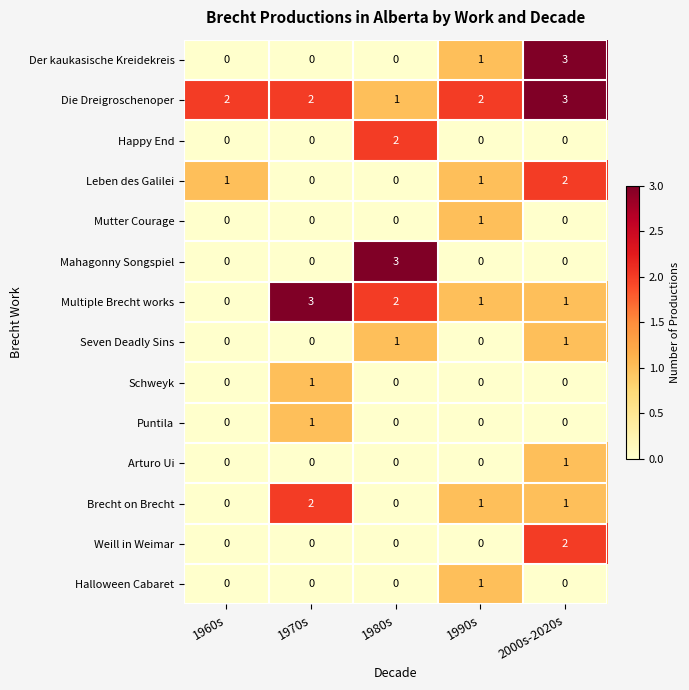

True or false: Seven Deadly Sins has a value of 1 at 2000s-2020s.

True